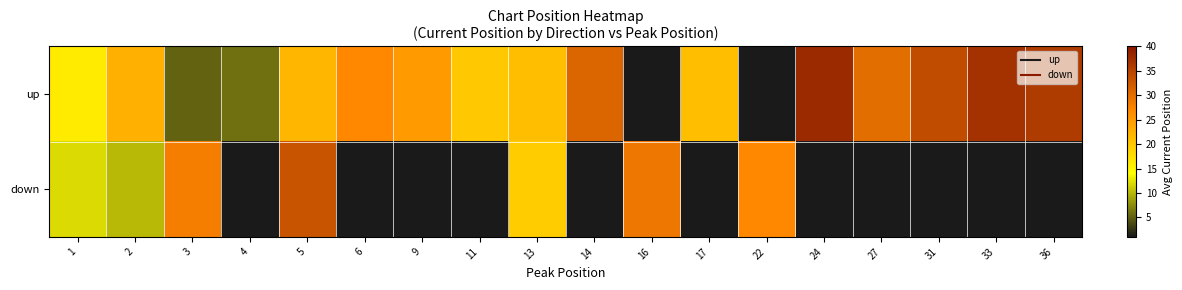

At which category is the sum across all series the highest?

5